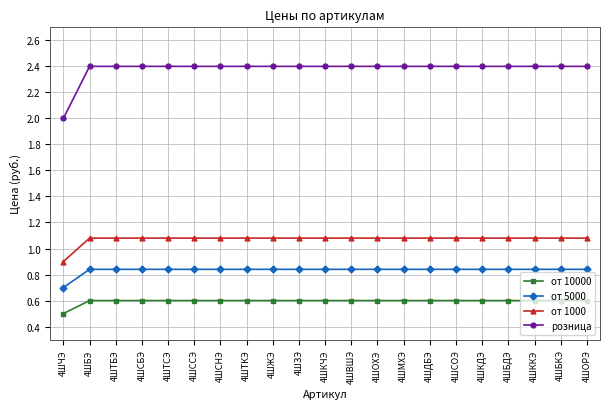

At which label is от 1000 closest to 0?

4ШЧЭ